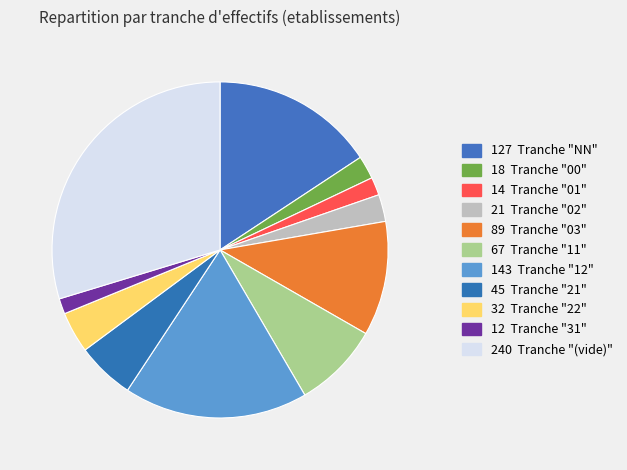

How many segments does this pie chart have?

11